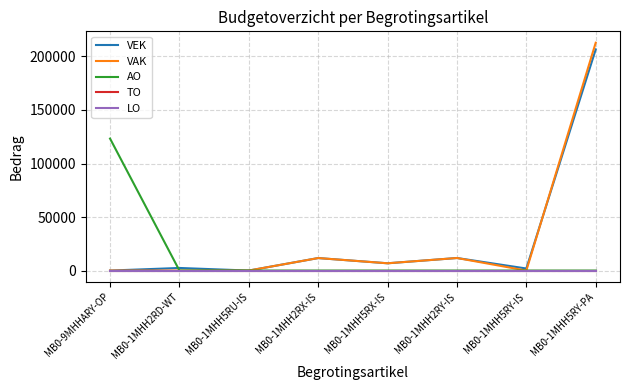

True or false: TO has more than 2 points higher than both neighbors.

False